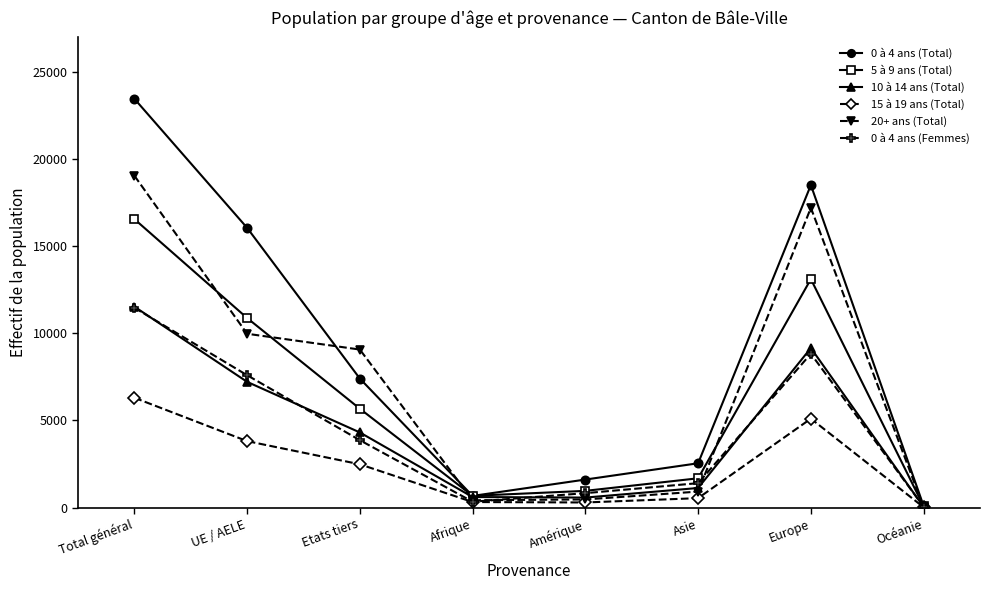

What position from the right is UE / AELE?

7